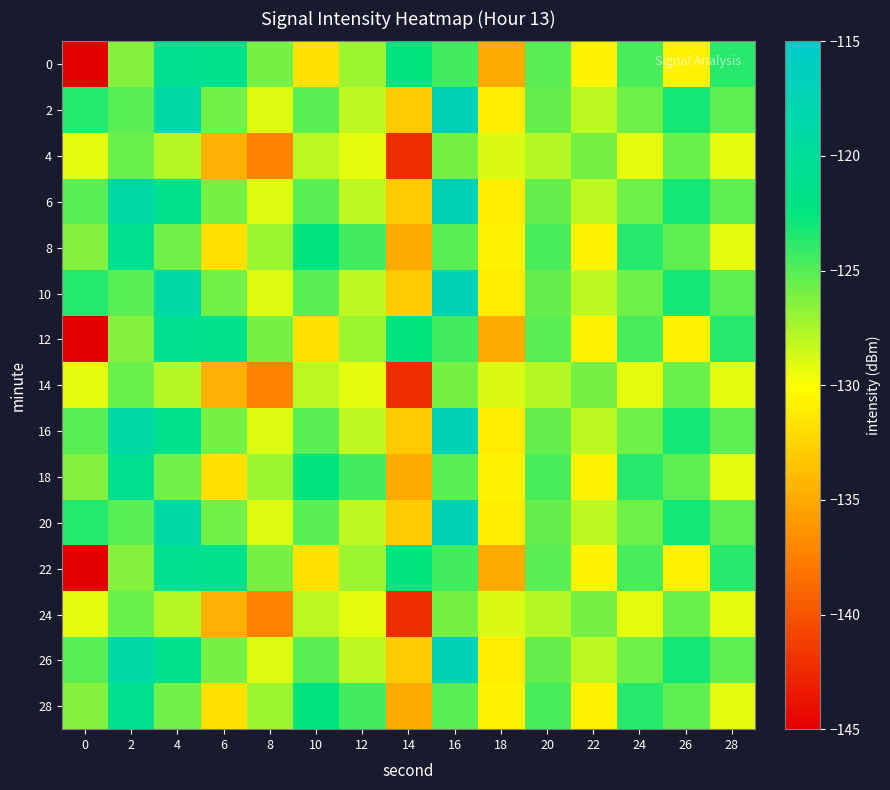

Rank the series by their maximum value, from highest to lowest.

2, 6, 10, 16, 20, 26, 0, 8, 12, 18, 22, 28, 4, 14, 24